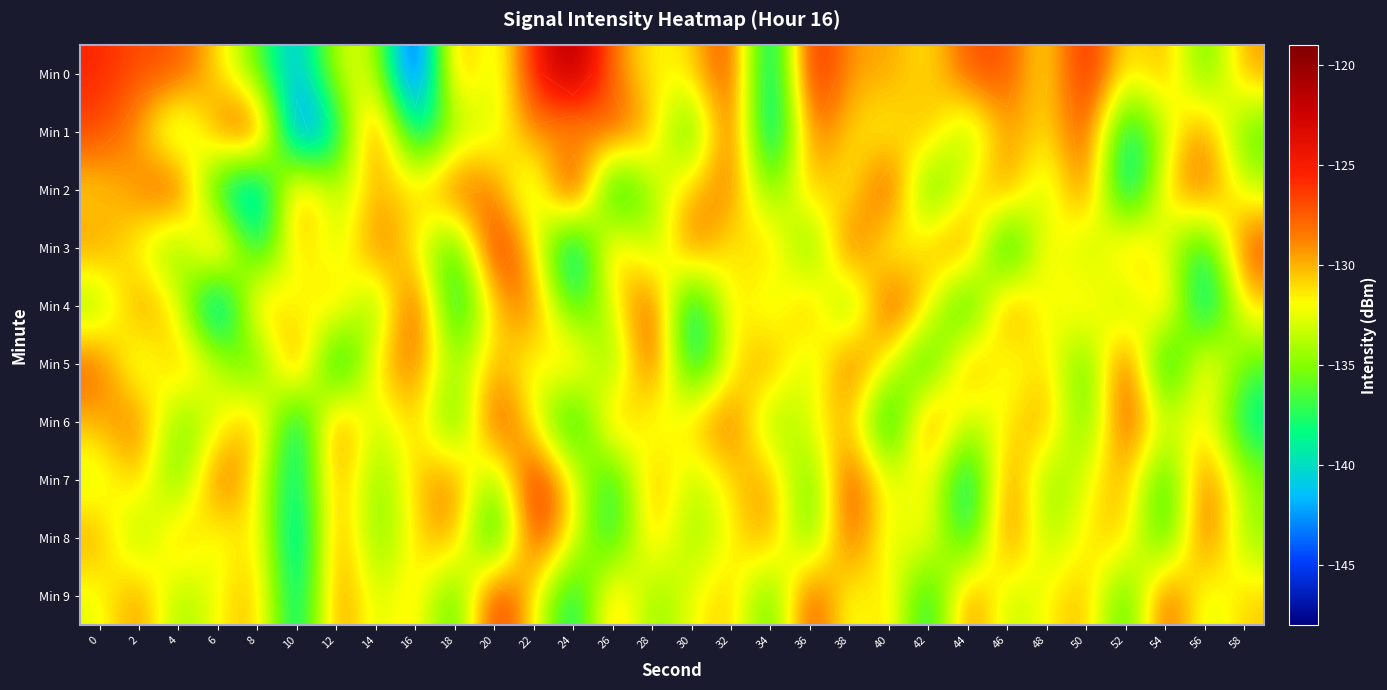

Is it true that Min 1 equals -128.4 at 6?

True